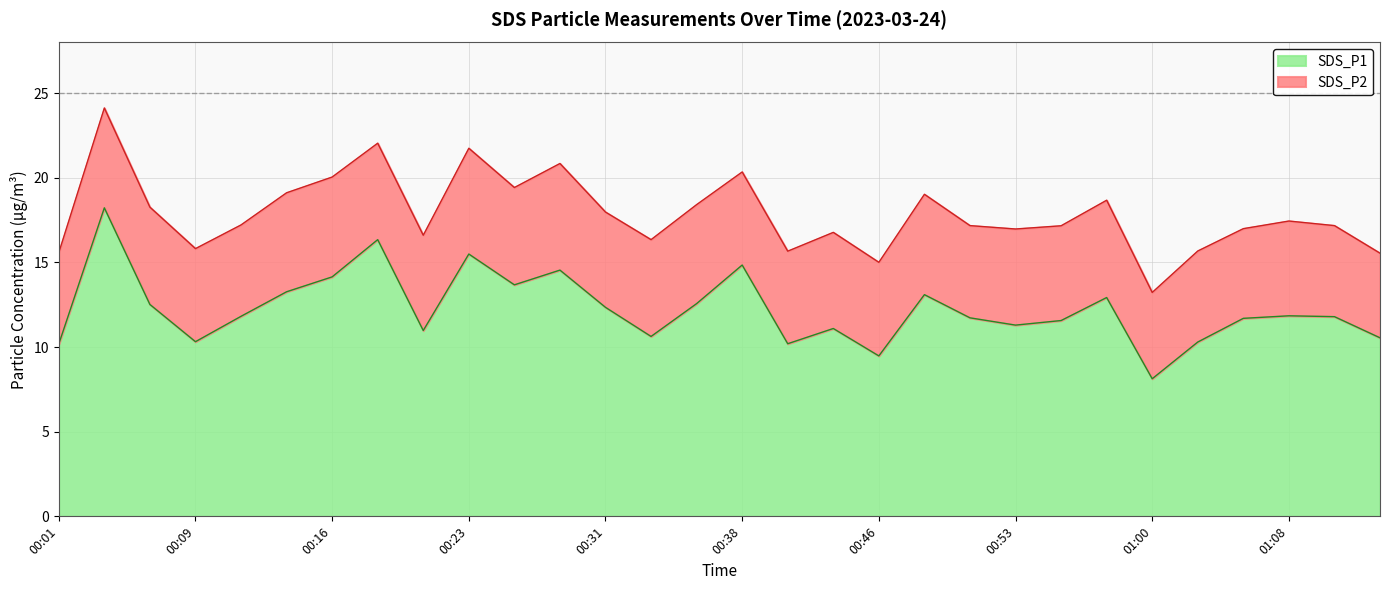

True or false: SDS_P1 has more than 1 interior local peaks.

True